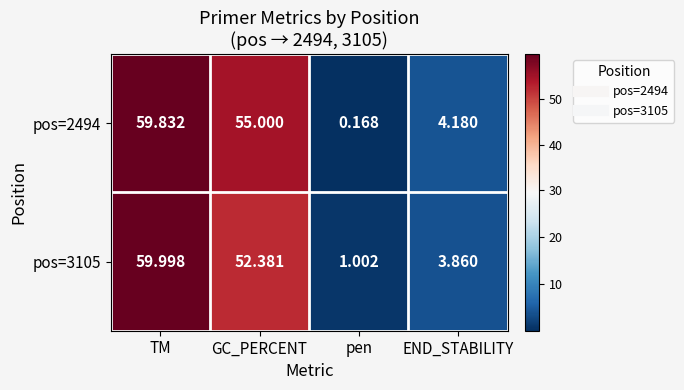

Which series changed the most between pen and END_STABILITY?

pos=2494